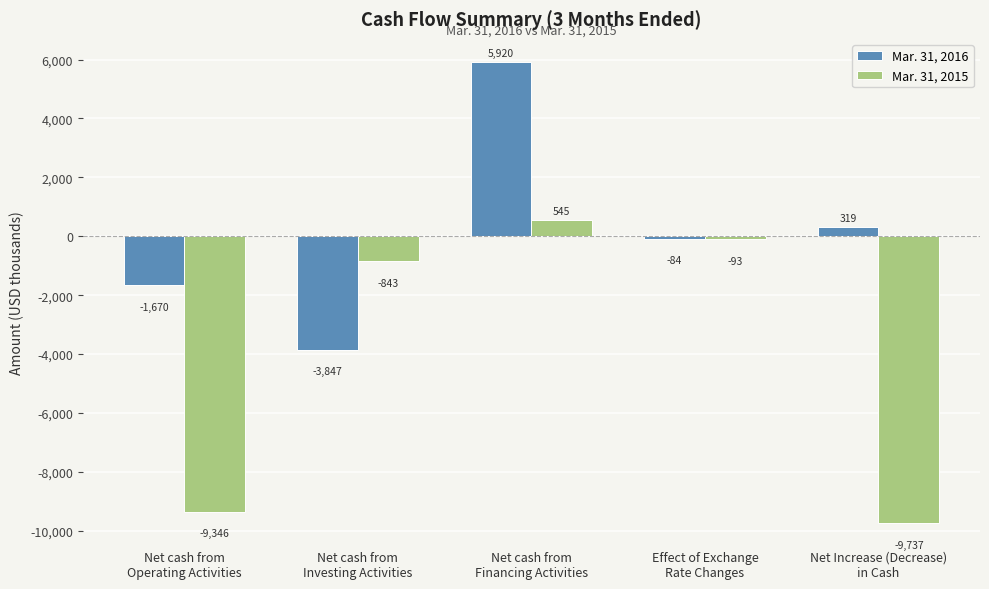

What is the difference between the Mar. 31, 2015 values at Net cash from
Investing Activities and Effect of Exchange
Rate Changes?

750